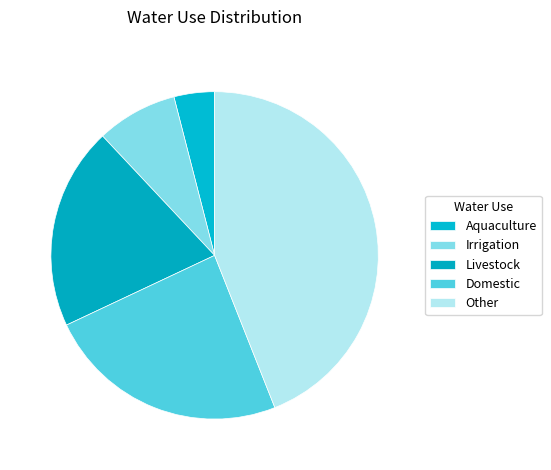

What is the largest slice in the pie chart?

Other